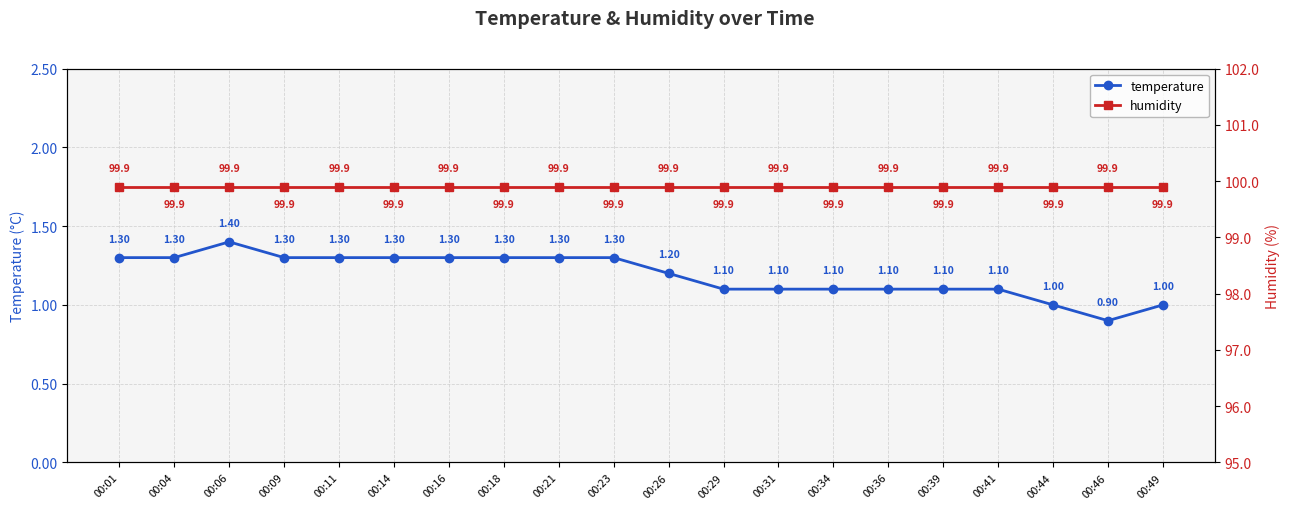

Where is the first local minimum for temperature?

00:46